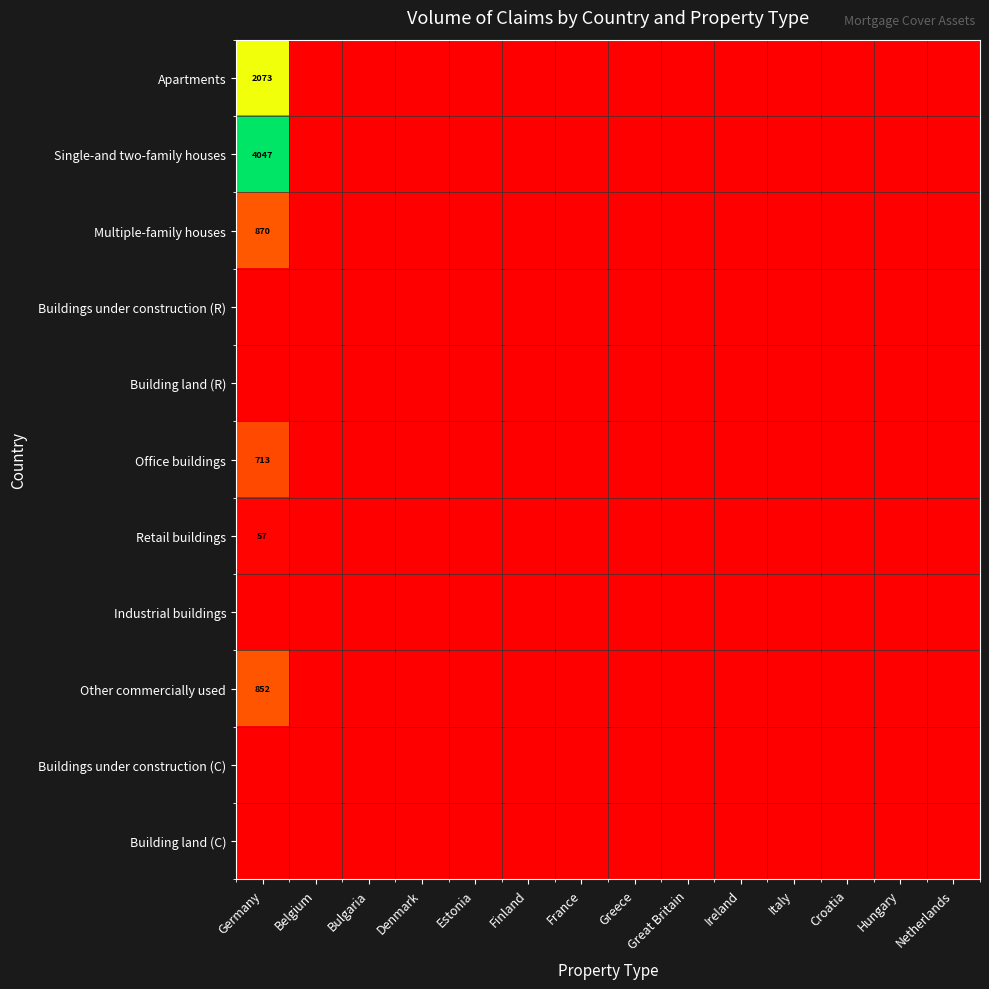

The Buildings under construction (C) series shows 0.0 at Netherlands. True or false?

True